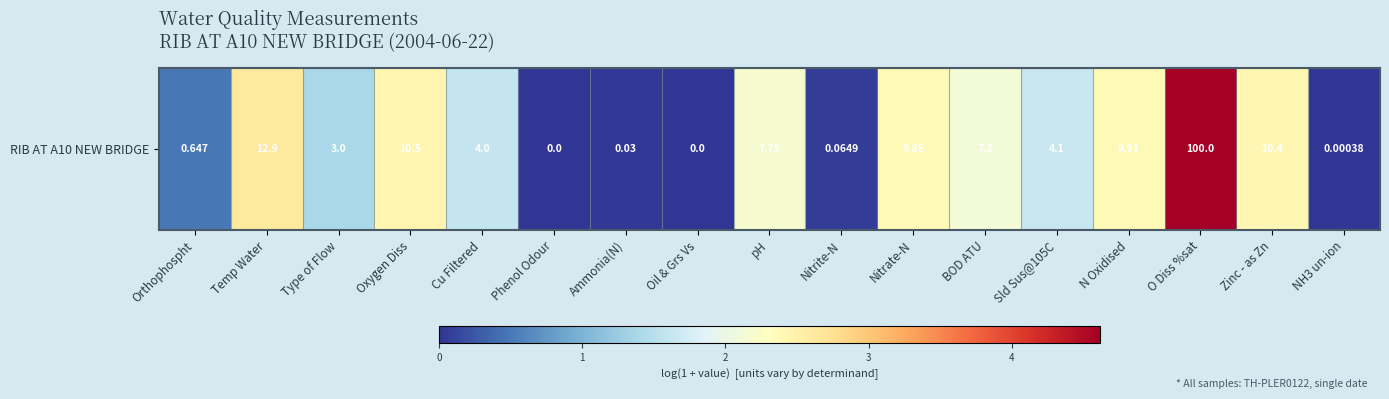

The chart shows a value of 0.0 at Ammonia(N). True or false?

True